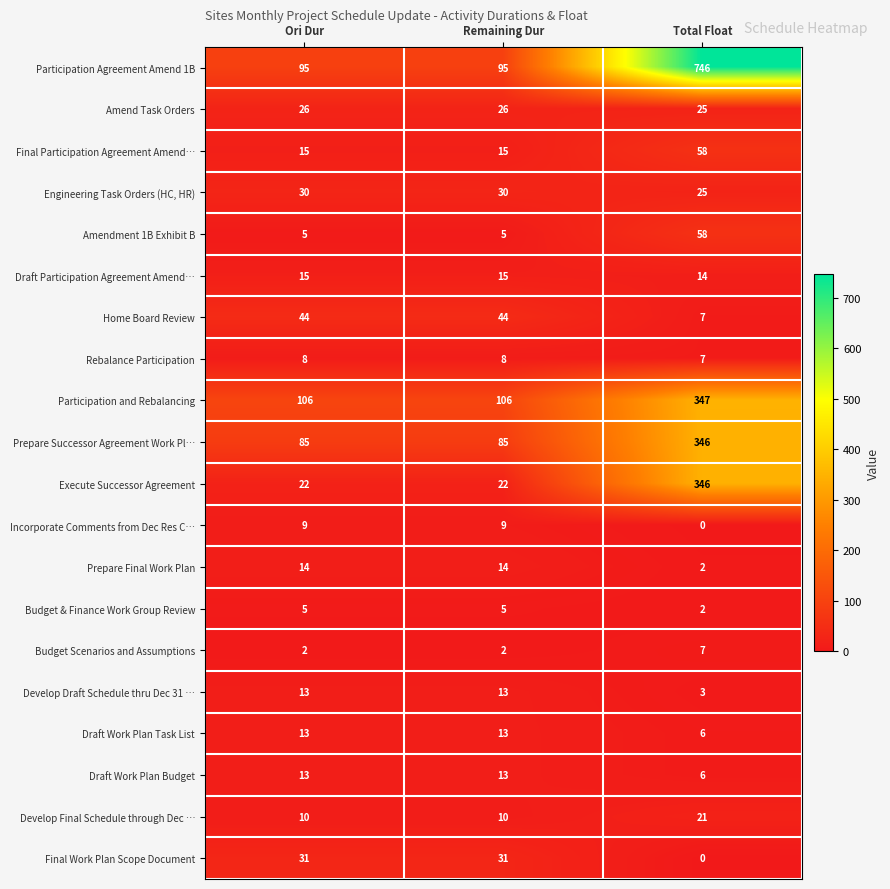

What is the average value of the Prepare Successor Agreement Work Pl… series?

172